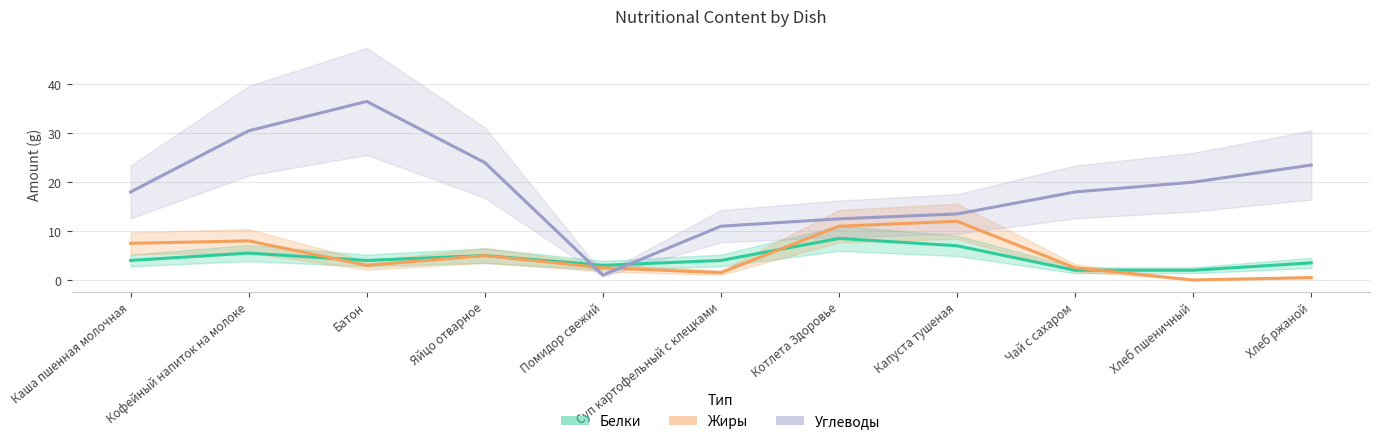

Between Каша пшенная молочная and Суп картофельный с клецками, which series saw the biggest shift?

Углеводы